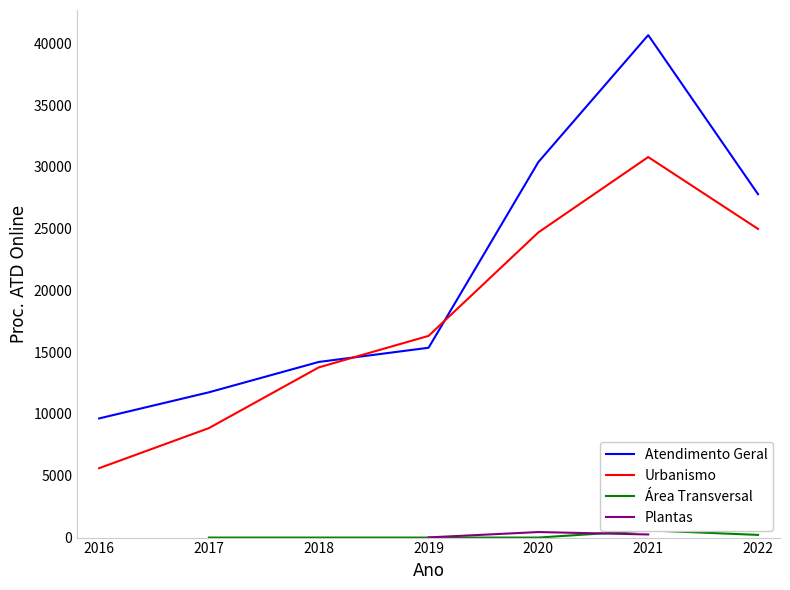

The Urbanismo series shows 16321 at 2019. True or false?

True